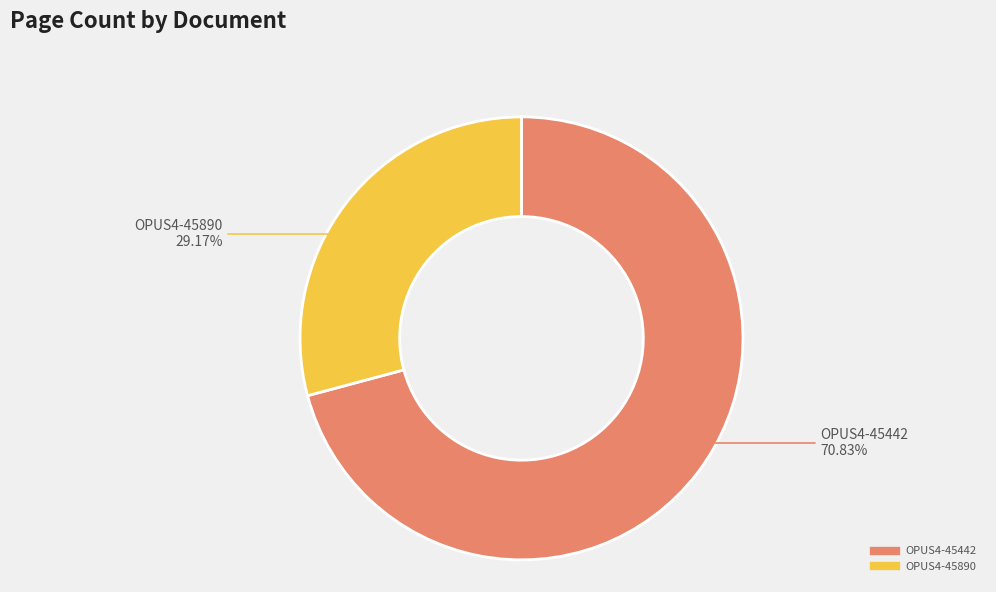

Which has a higher value, OPUS4-45890 or OPUS4-45442?

OPUS4-45442